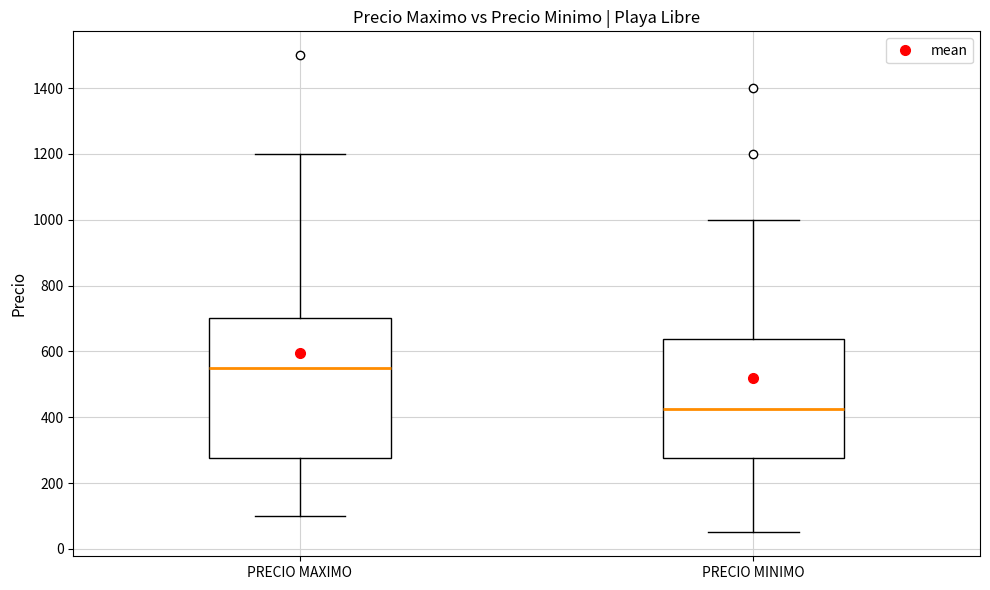

Reading left to right, read every box against the y-axis: the position of its median line, the range the box covers, and the ends of its whiskers. The values are not printed on the chart, so give them approximately, as read against the axis.

PRECIO MAXIMO: median 560, box 280 to 700, whiskers 100 to 1200
PRECIO MINIMO: median 420, box 280 to 640, whiskers 60 to 1000